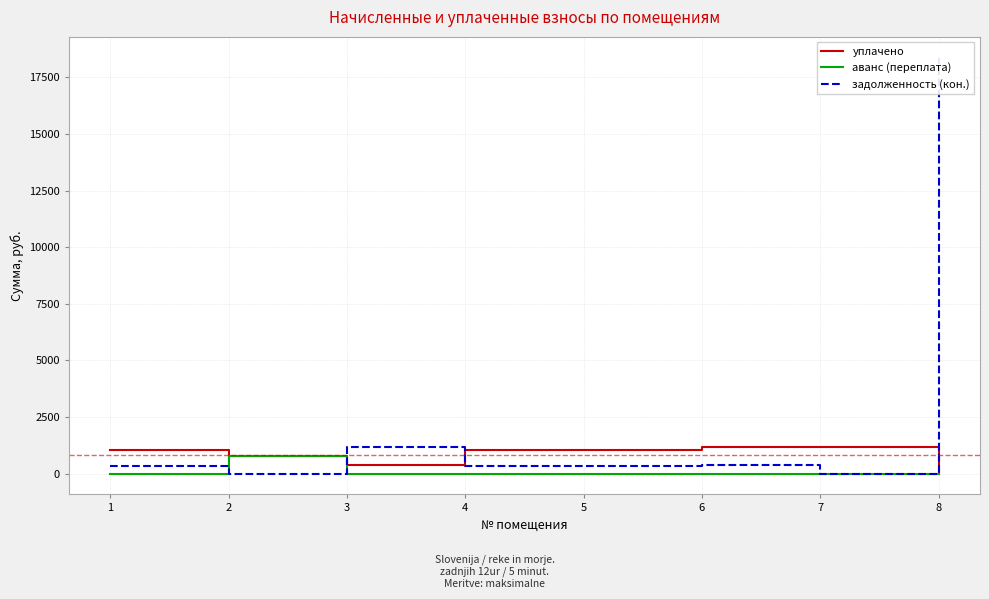

Which series has the widest spread of values?

задолженность (кон.)